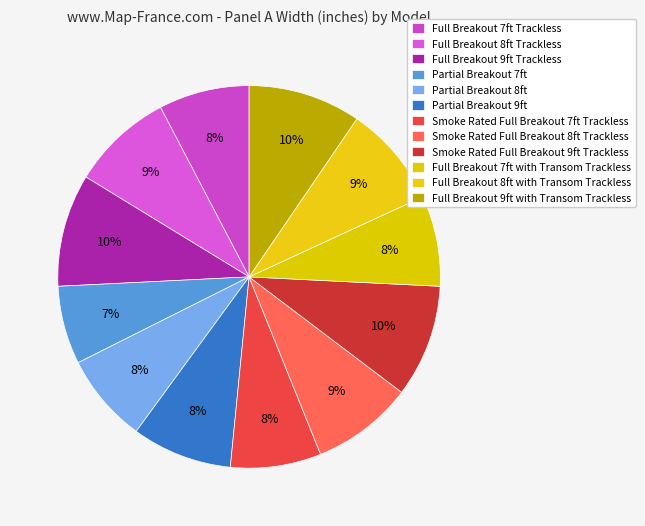

What portion of the pie excludes Full Breakout 9ft with Transom Trackless?

90.5%